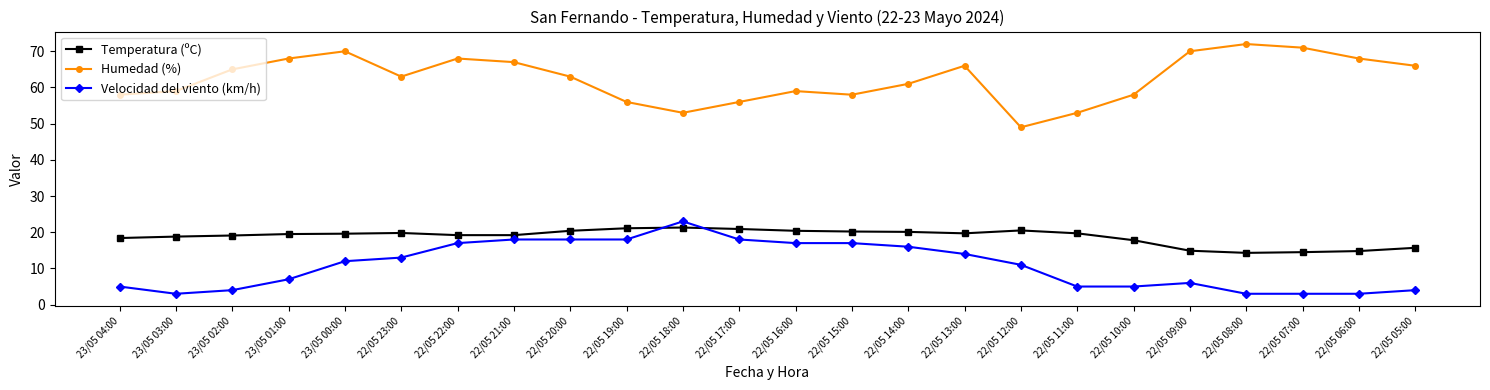

True or false: Humedad (%) and Velocidad del viento (km/h) cross at least once.

False